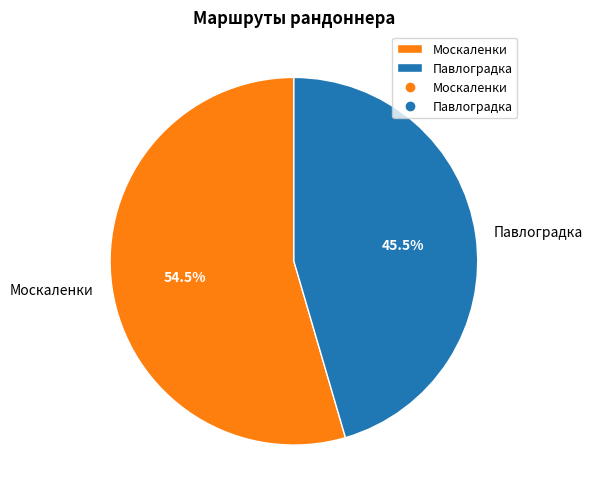

To the nearest percent, what is the average slice percentage?

50%